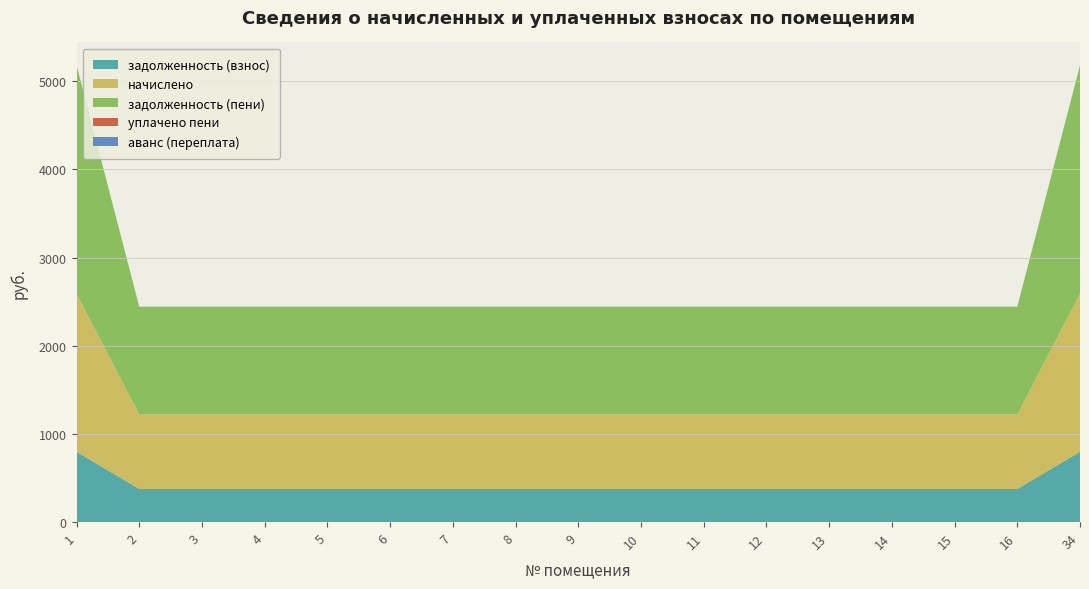

Reading left to right, what are all the values shown in this chart?

задолженность (взнос): 1=797.0	2=375.8	3=375.8	4=375.8	5=375.8	6=375.8	7=375.8	8=375.8	9=375.8	10=375.8	11=375.8	12=375.8	13=375.8	14=375.8	15=375.8	16=375.8	34=797.0
начислено: 1=1793.3	2=845.6	3=845.6	4=845.6	5=845.6	6=845.6	7=845.6	8=845.6	9=845.6	10=845.6	11=845.6	12=845.6	13=845.6	14=845.6	15=845.6	16=845.6	34=1793.3
задолженность (пени): 1=2590.4	2=1221.5	3=1221.5	4=1221.5	5=1221.5	6=1221.5	7=1221.5	8=1221.5	9=1221.5	10=1221.5	11=1221.5	12=1221.5	13=1221.5	14=1221.5	15=1221.5	16=1221.5	34=2590.4
уплачено пени: 1=0.0	2=0.0	3=0.0	4=0.0	5=0.0	6=0.0	7=0.0	8=0.0	9=0.0	10=0.0	11=0.0	12=0.0	13=0.0	14=0.0	15=0.0	16=0.0	34=0.0
аванс (переплата): 1=0.0	2=0.0	3=0.0	4=0.0	5=0.0	6=0.0	7=0.0	8=0.0	9=0.0	10=0.0	11=0.0	12=0.0	13=0.0	14=0.0	15=0.0	16=0.0	34=0.0